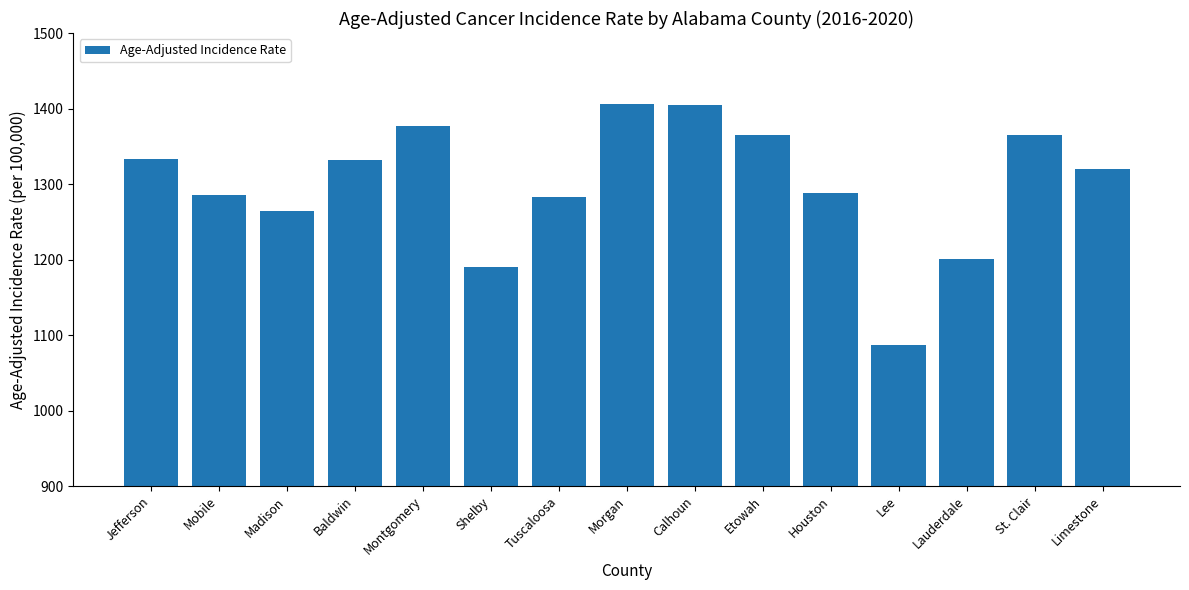

The chart shows a value of 1377.2 at Montgomery. True or false?

True